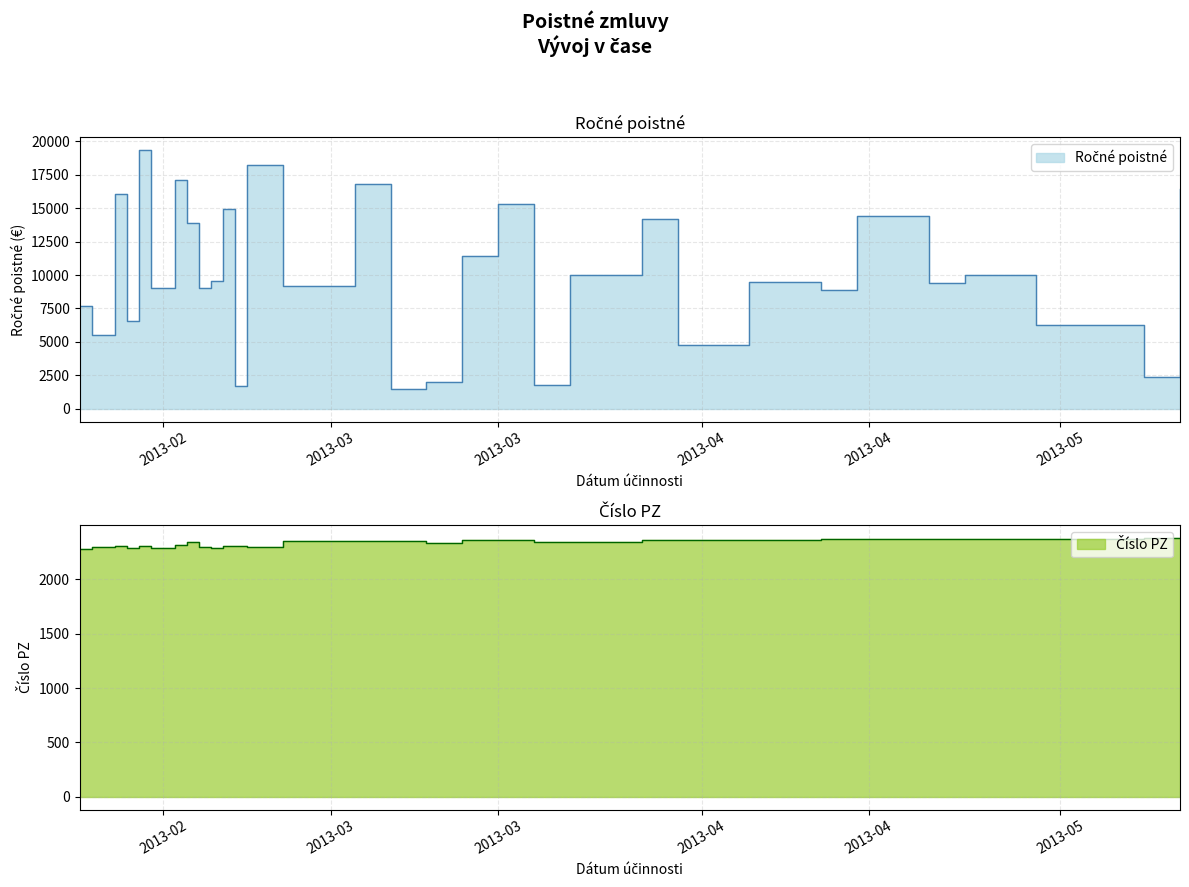

What is the minimum value shown in the chart?

1505.6